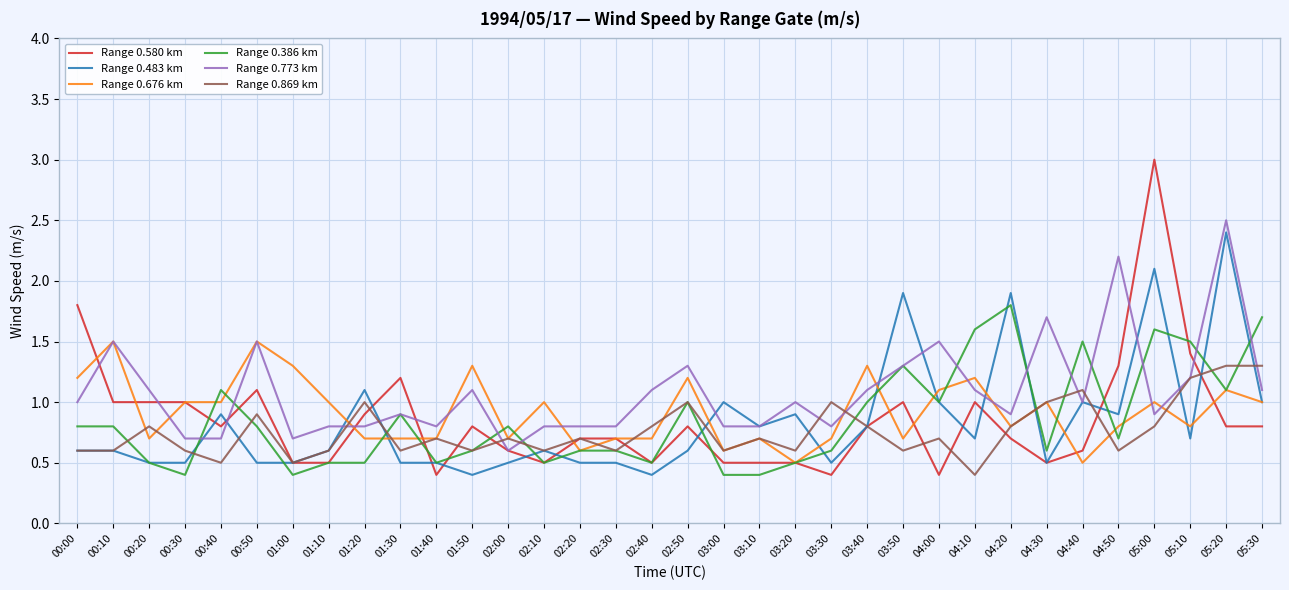

What are all the series names shown in the legend?

Range 0.580 km, Range 0.483 km, Range 0.676 km, Range 0.386 km, Range 0.773 km, Range 0.869 km